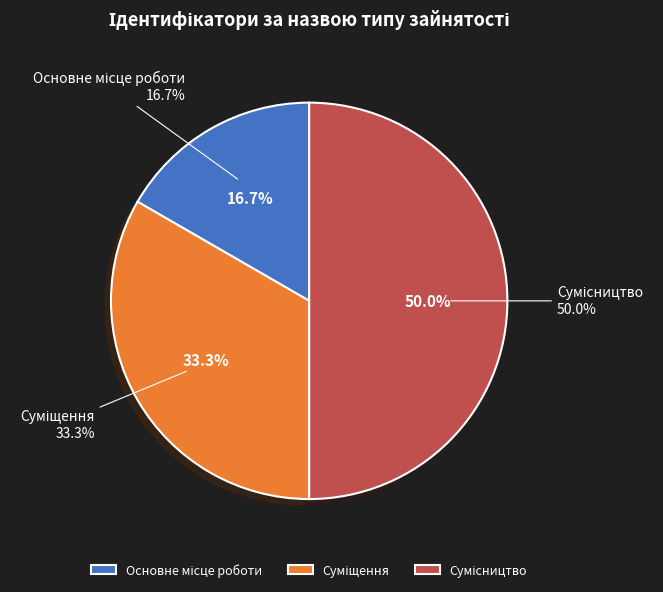

How many segments does this pie chart have?

3